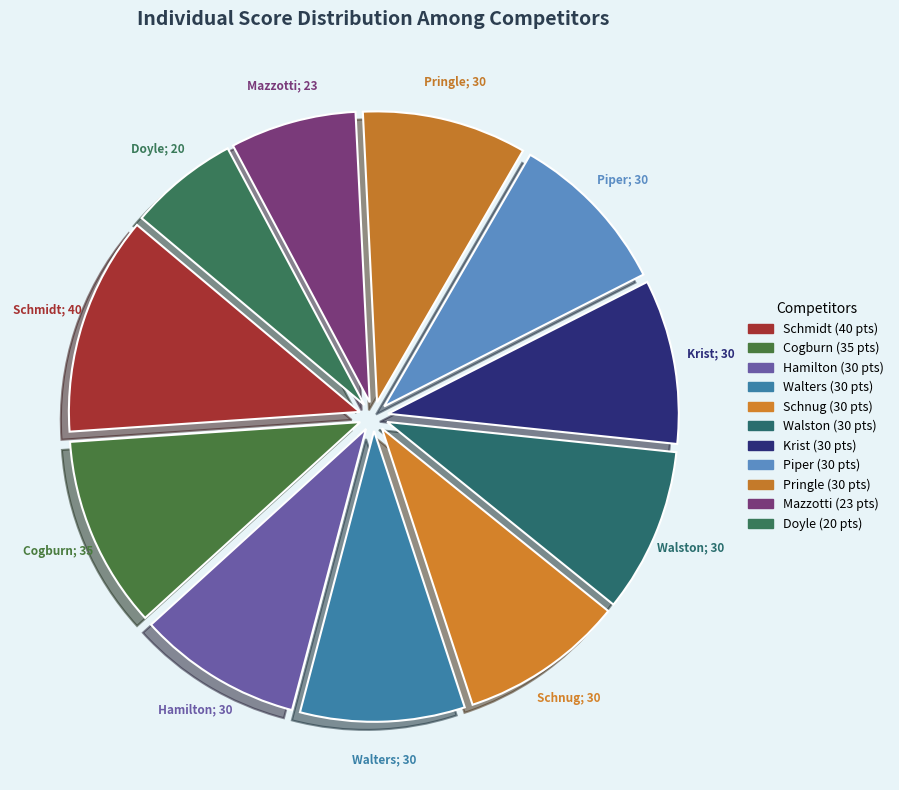

How many slices are in this pie chart?

11